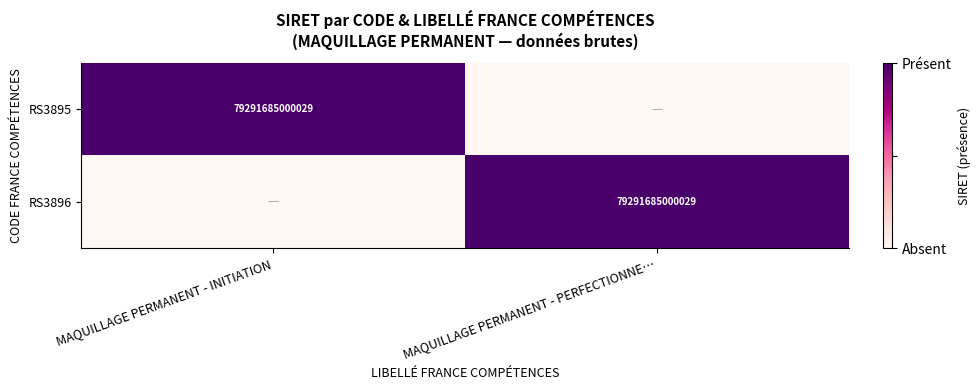

At which category is the sum across all series the highest?

MAQUILLAGE PERMANENT - INITIATION